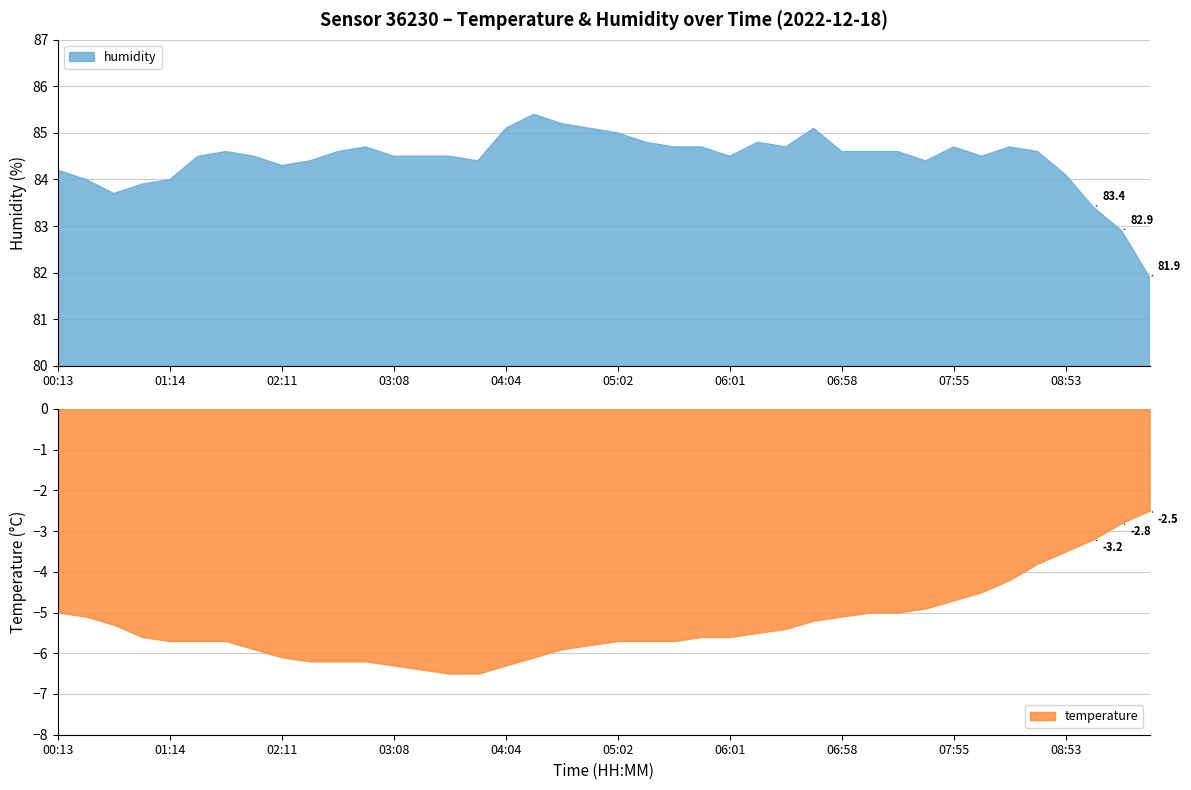

True or false: humidity has more than 0 points higher than both neighbors.

True